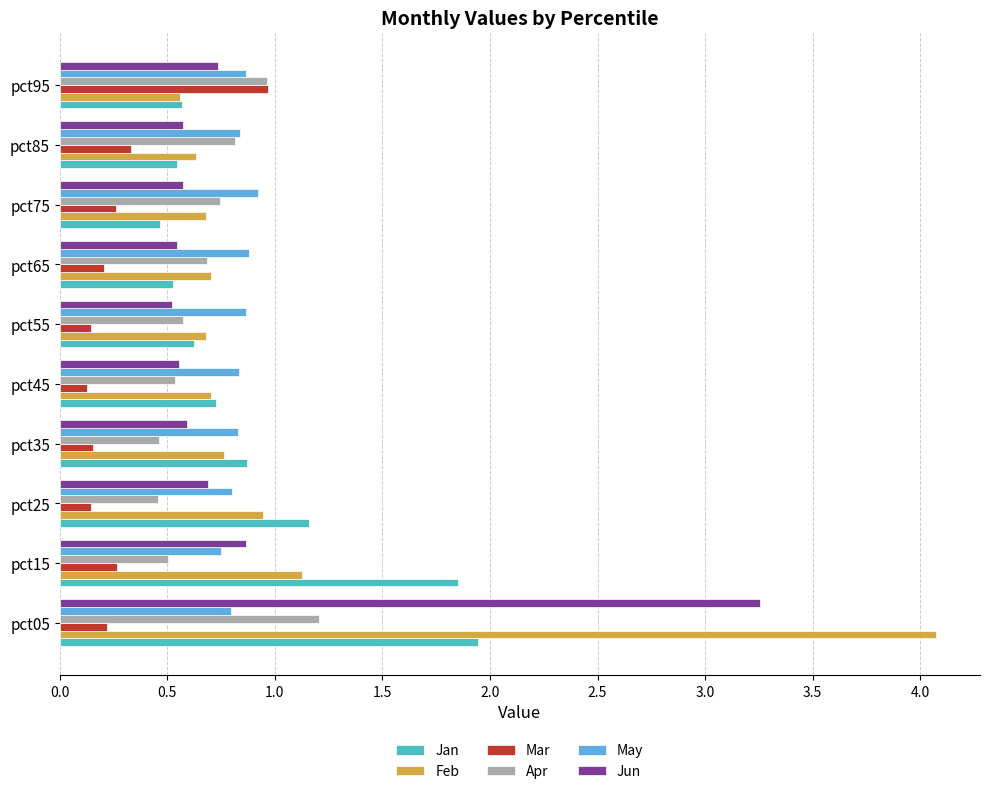

Which series has the largest total across all categories?

Feb